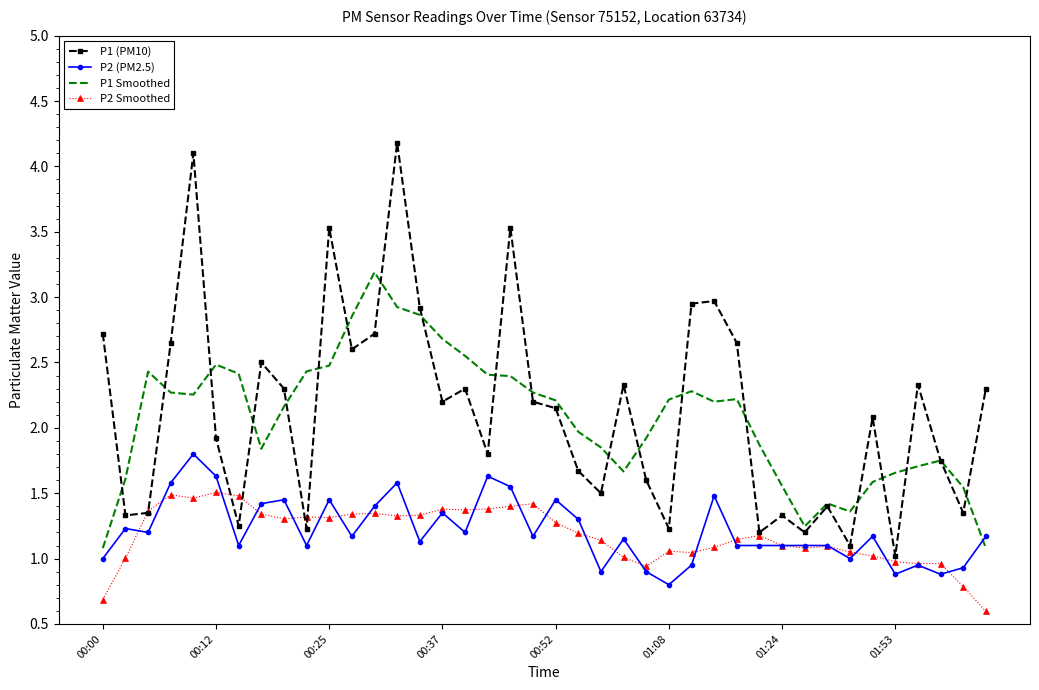

True or false: P2 Smoothed has more than 2 interior local peaks.

True